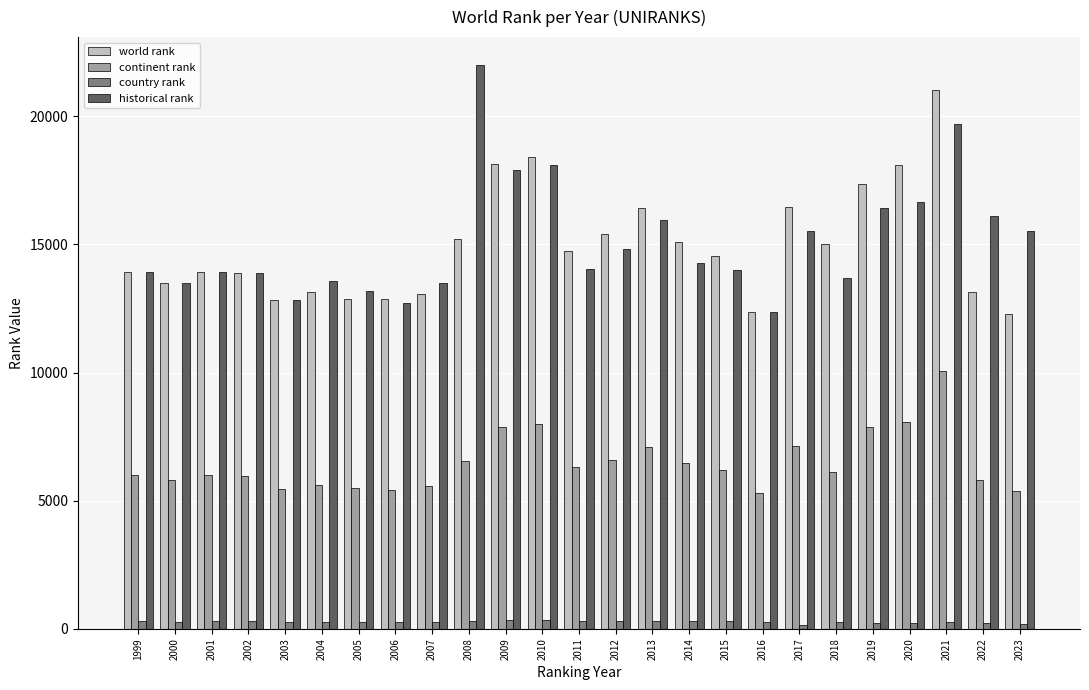

The continent rank series shows 7147 at 2017. True or false?

True